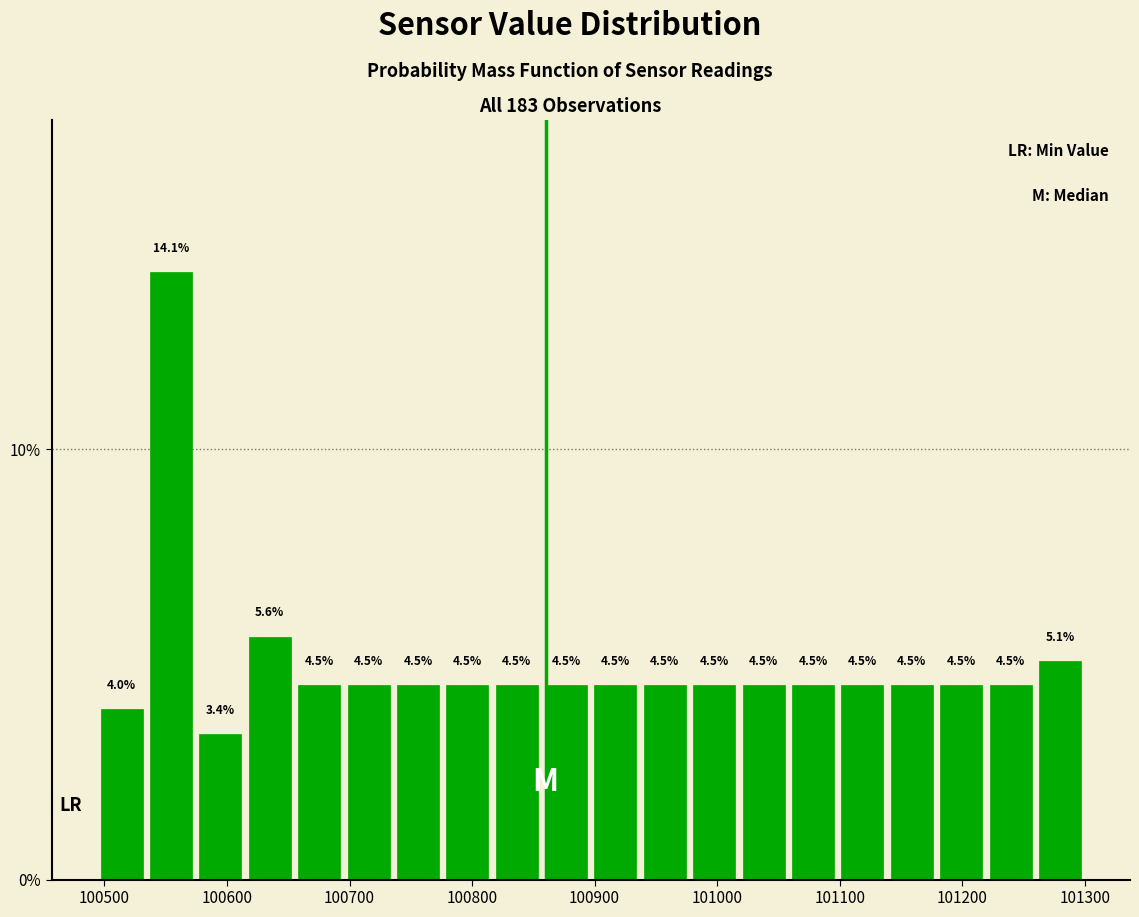

Over which range of the x-axis is the bar tallest?

100530 to 100570